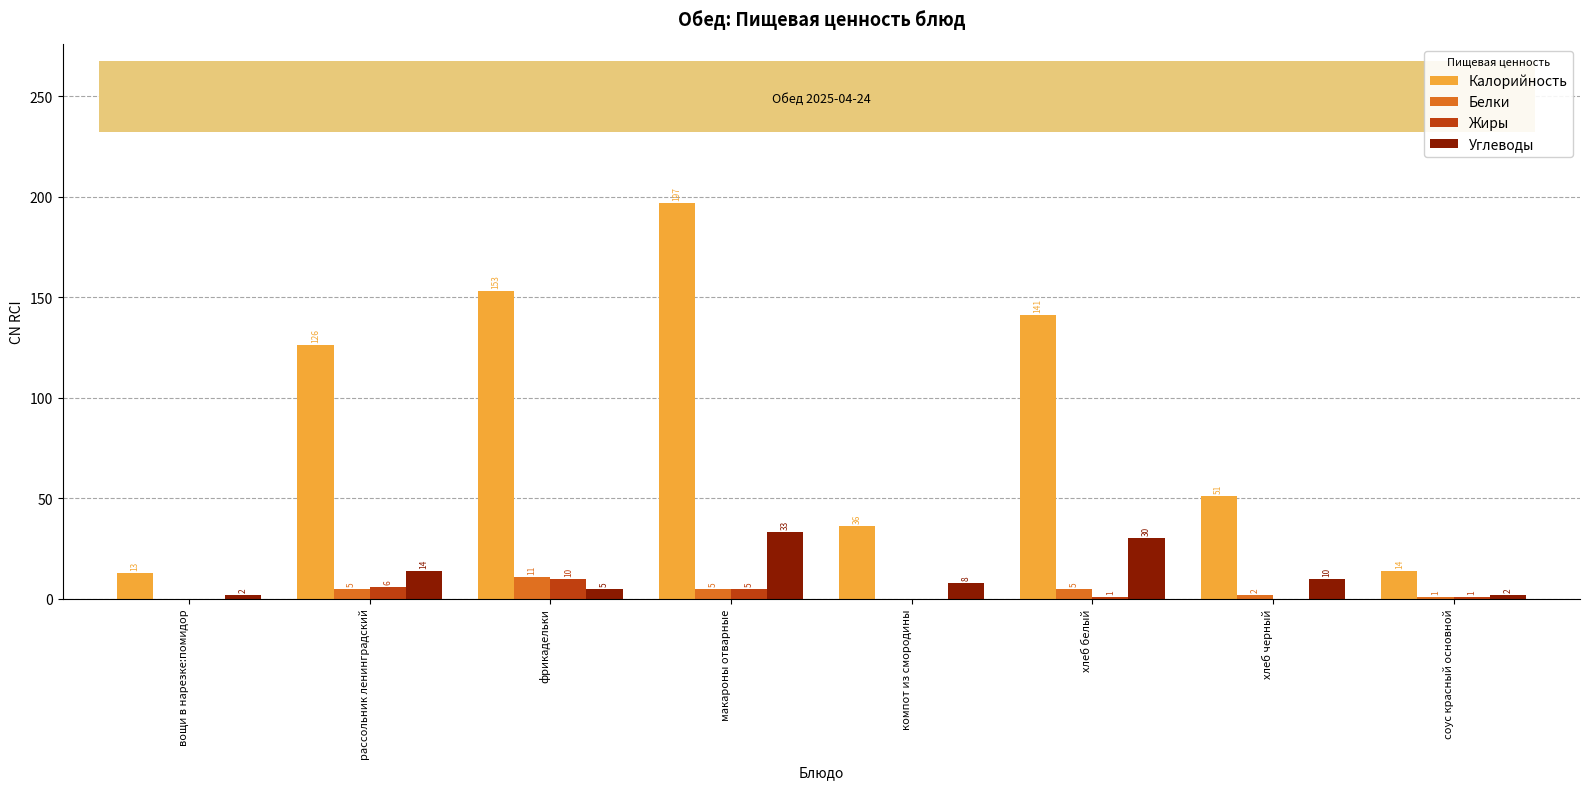

At which label does Жиры first exceed 1?

рассольник ленинградский